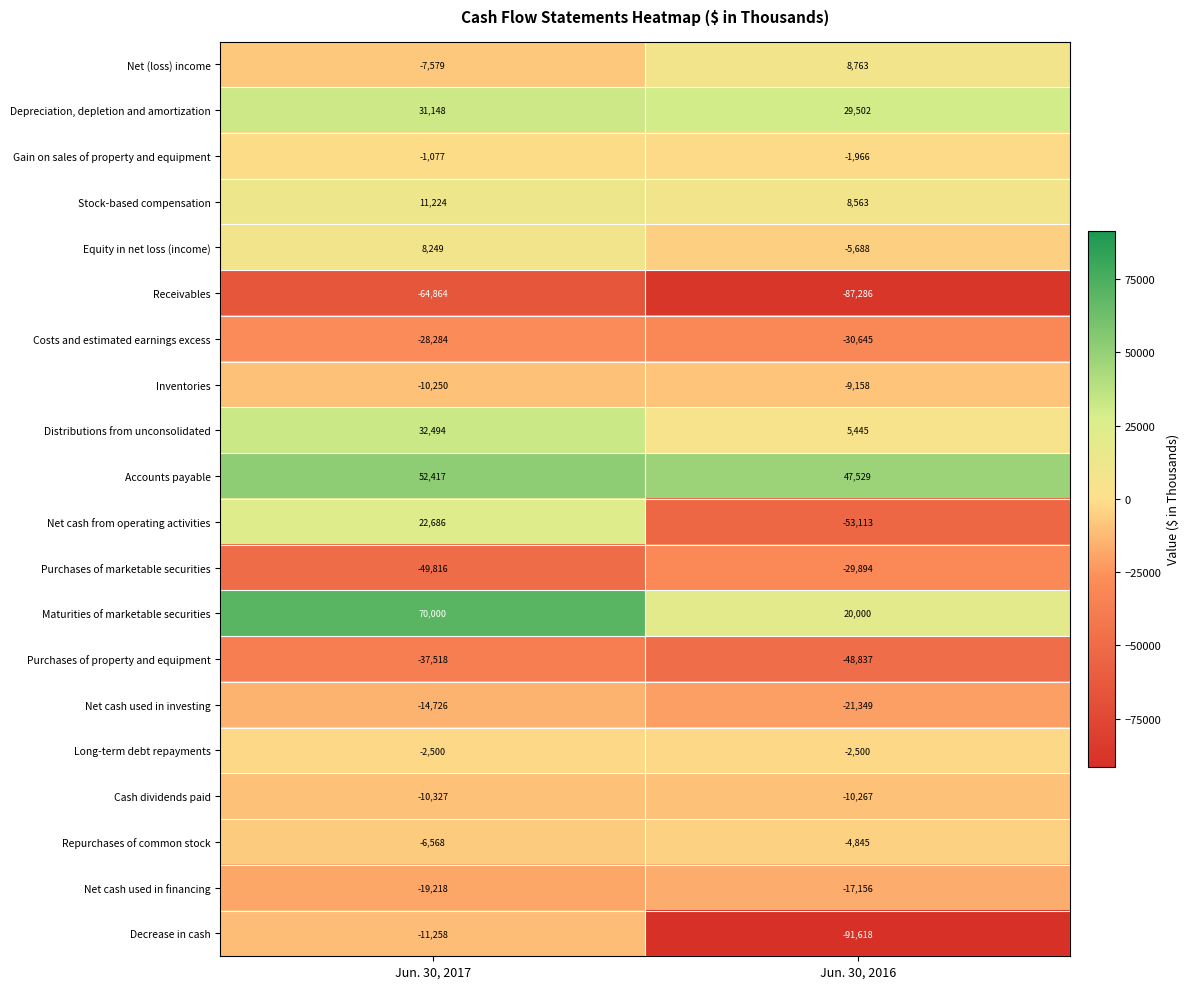

Which category has the highest value across all series?

Jun. 30, 2017